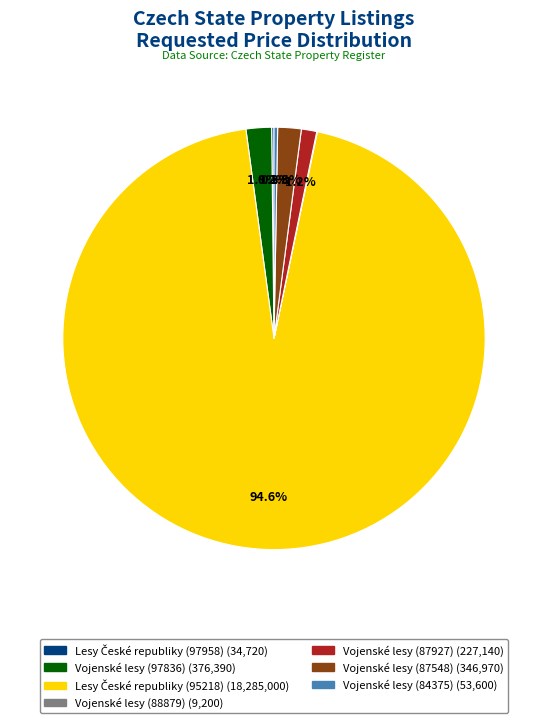

Does any single category account for the majority?

Yes